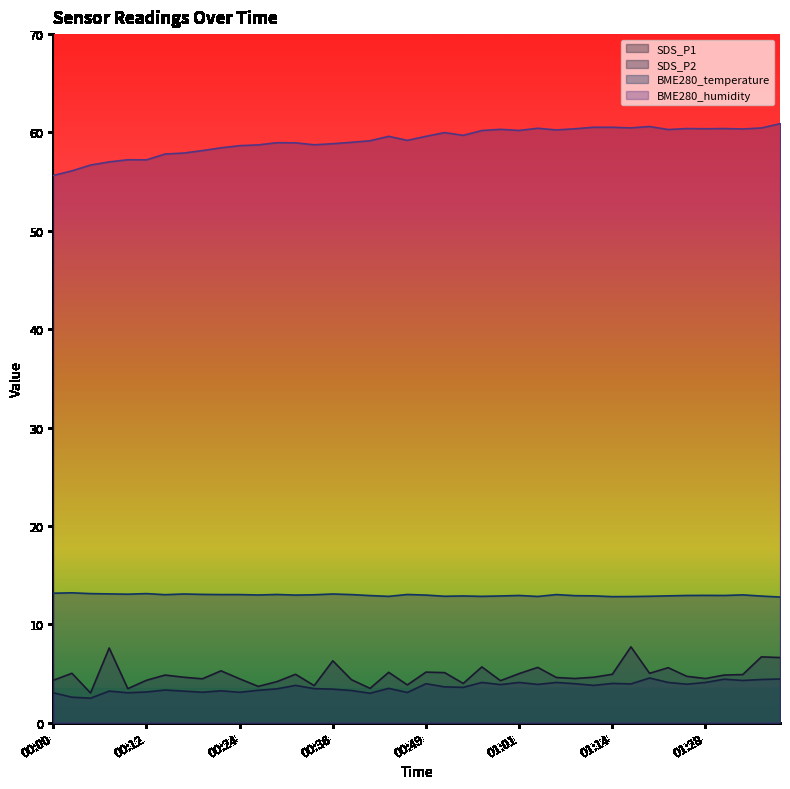

The value of BME280_temperature at 01:39 is 12.8. True or false?

True